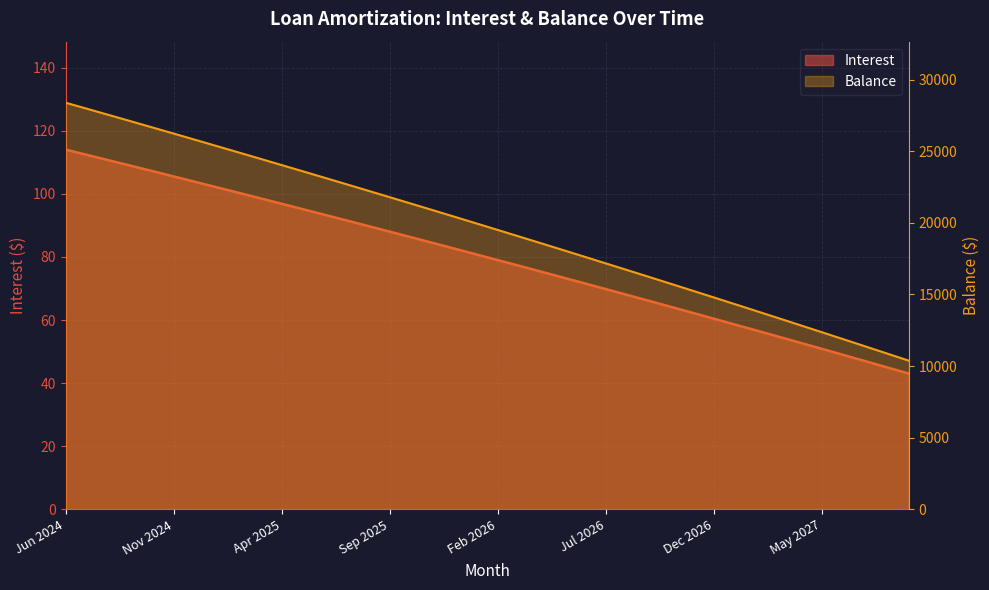

How many data points in Interest are above 80?

20